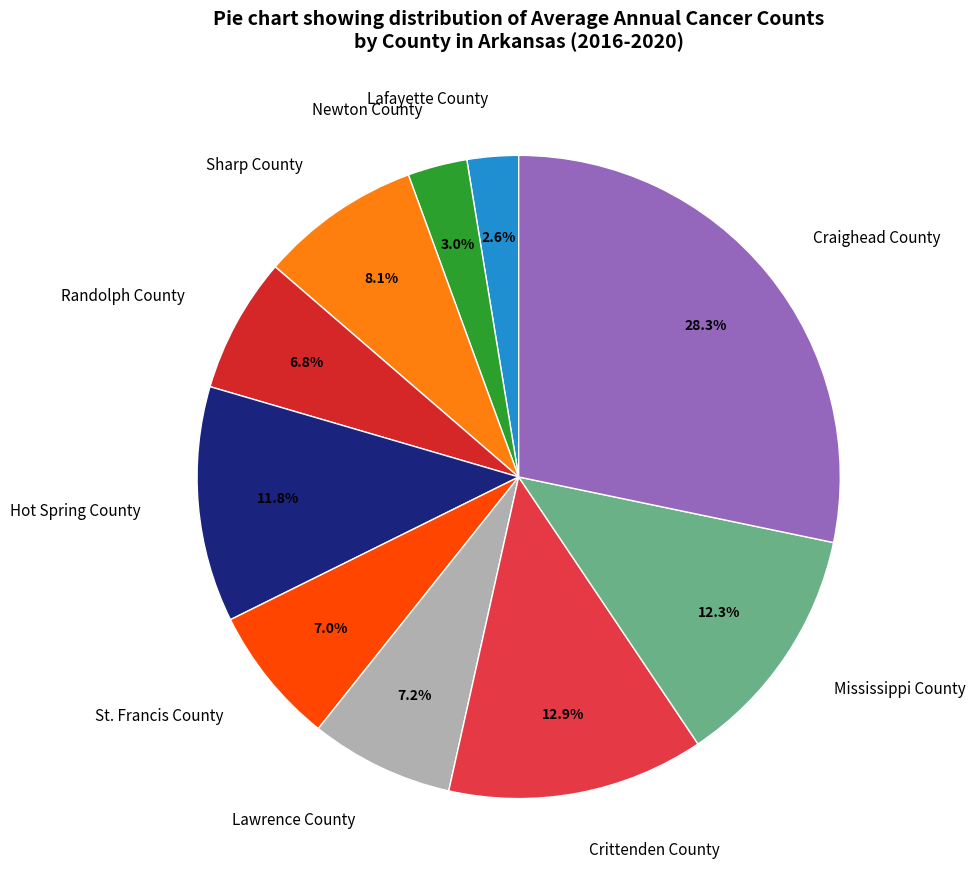

Which has a higher value, Craighead County or Mississippi County?

Craighead County